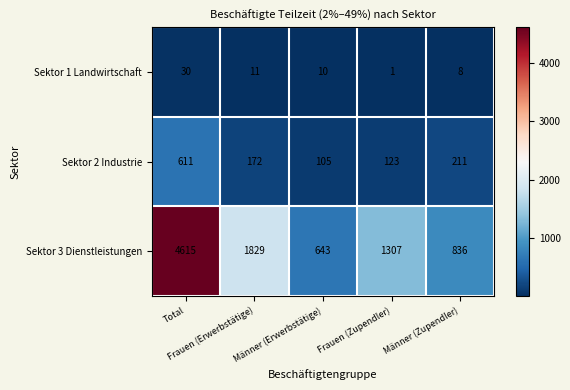

What is the maximum value for Sektor 2 Industrie?

611